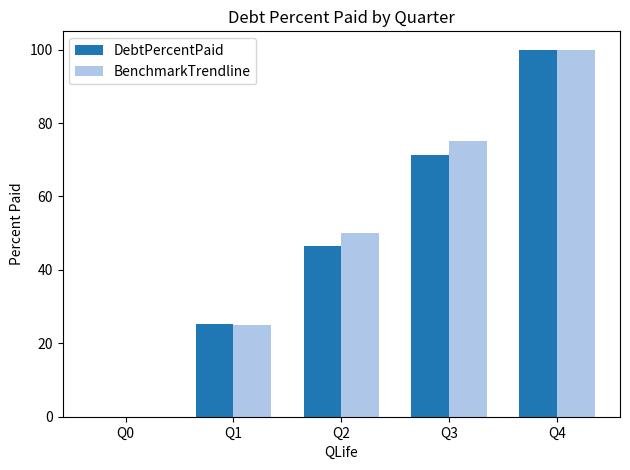

Reading right to left, extract all data points from this chart.

DebtPercentPaid: 100.0	71.4	46.6	25.2	0.0
BenchmarkTrendline: 100.0	75.0	50.0	25.0	0.0